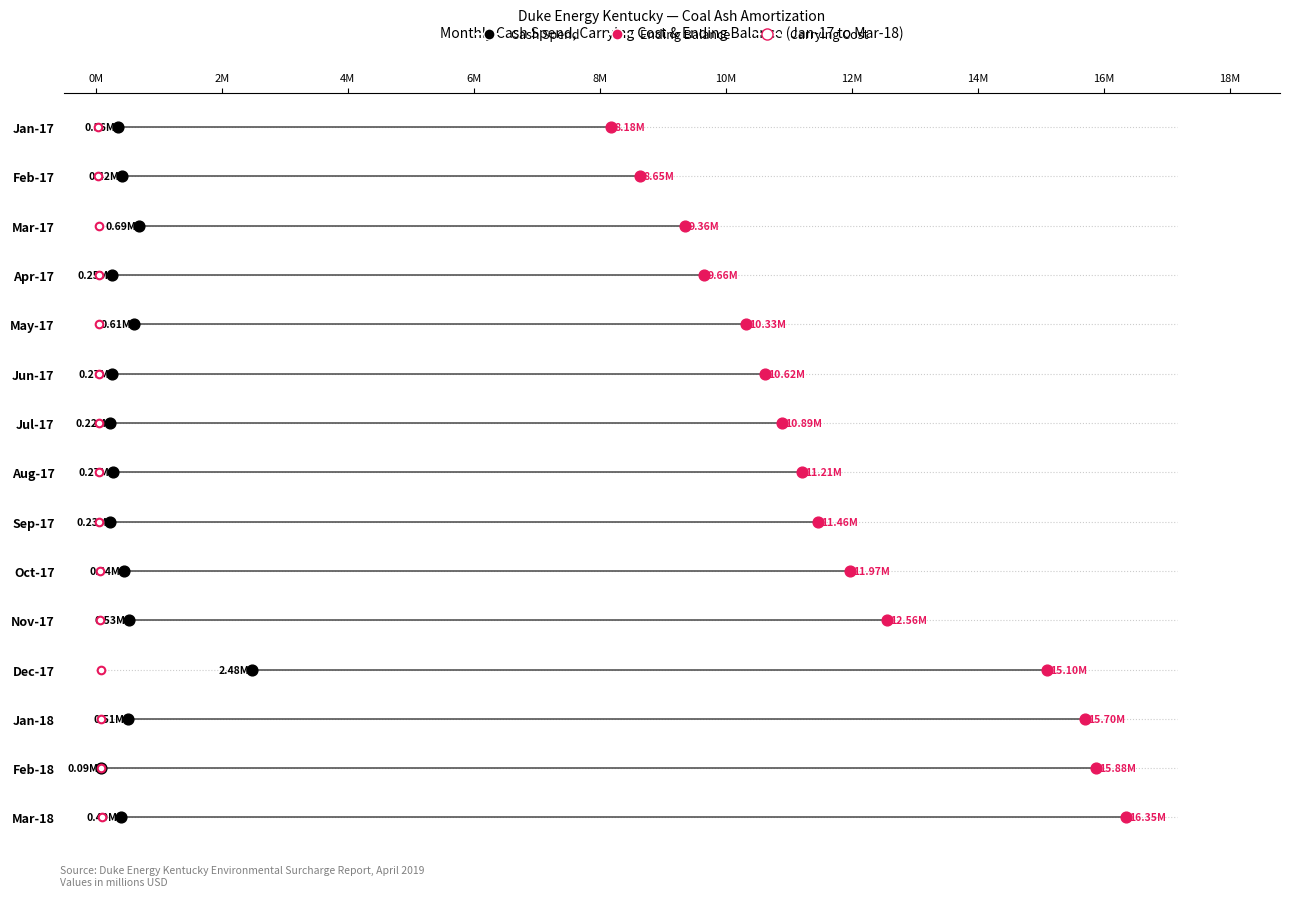

What are all the series names shown in the legend?

Cash Spend, Ending Balance, Carrying Cost